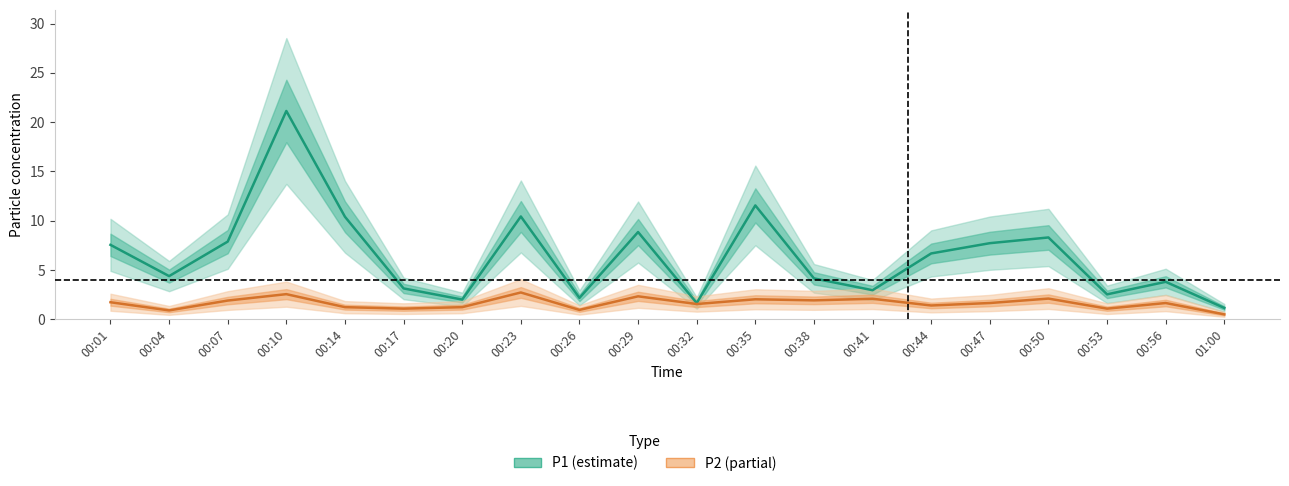

True or false: P2 has more than 1 interior local peaks.

True